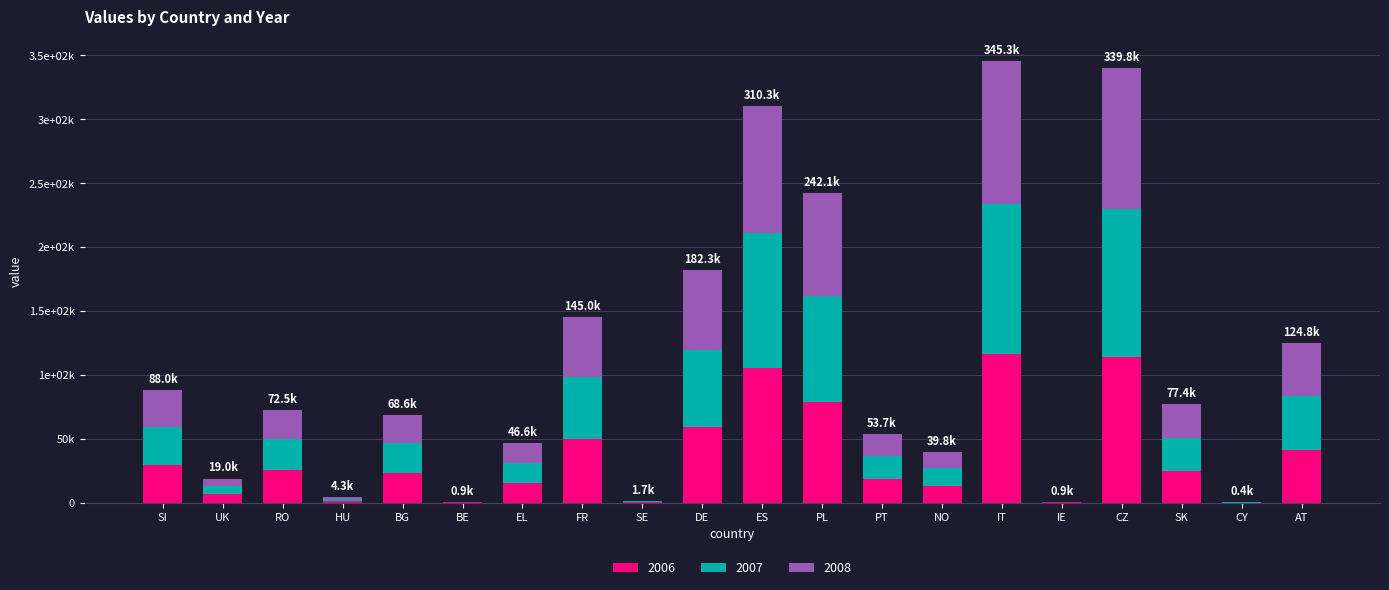

What are all the series names shown in the legend?

2006, 2007, 2008